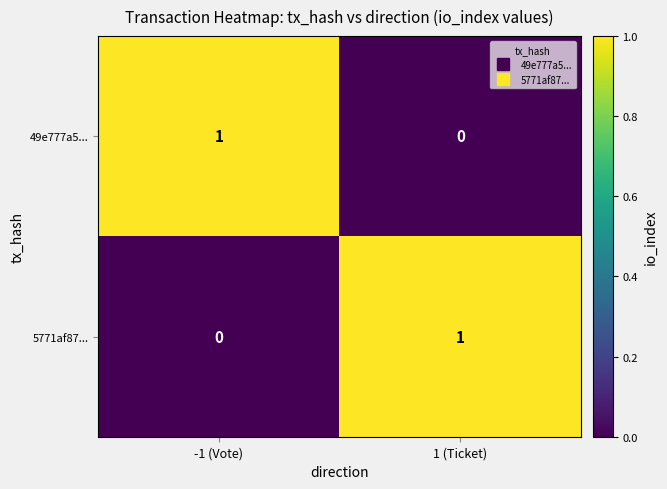

At which label does 49e777a5... reach its peak?

-1 (Vote)